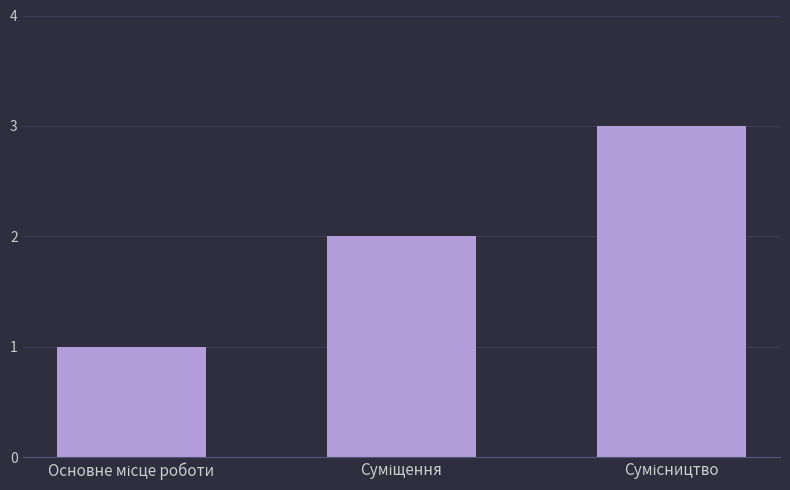

What is the sum of all values?

6